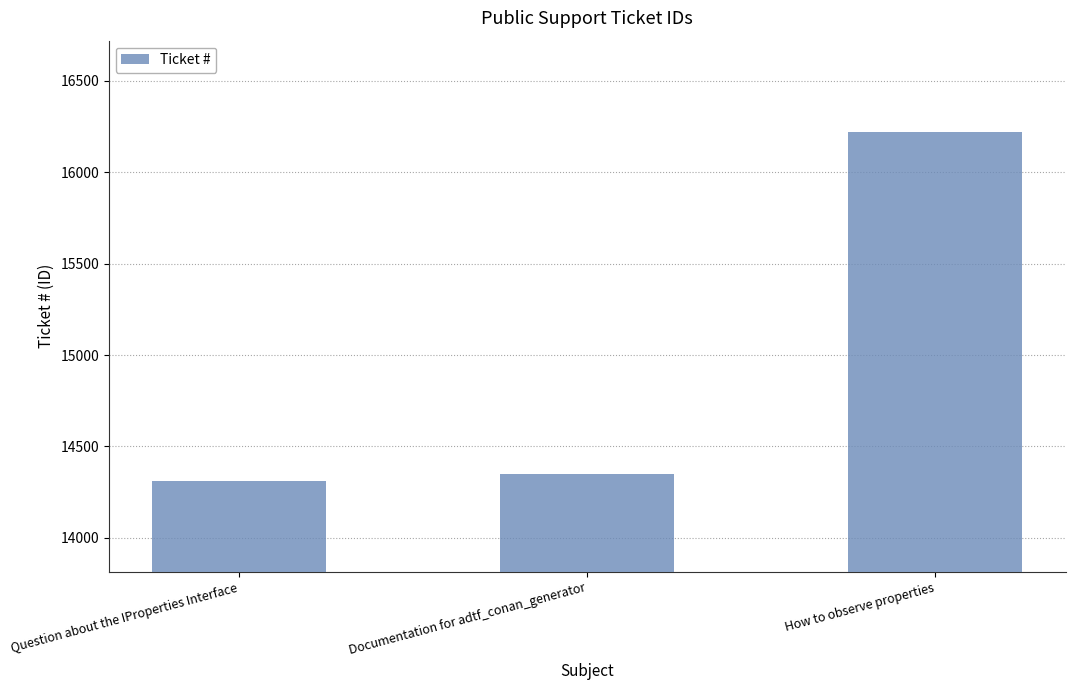

Which label corresponds to the largest value in the chart?

How to observe properties